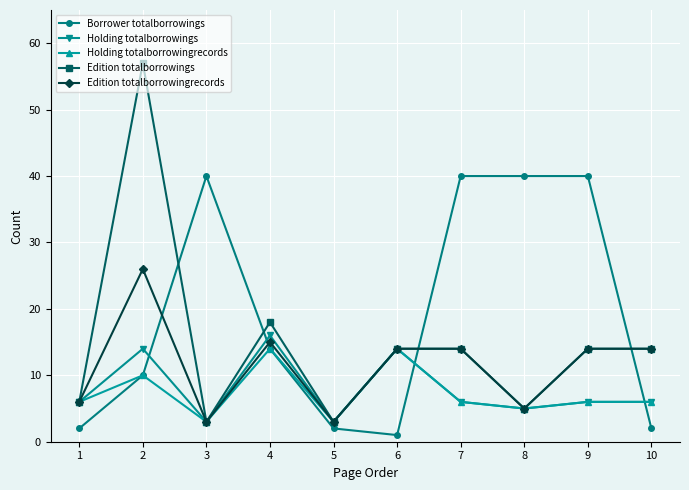

What is the approximate value of Borrower totalborrowings at 4, to the nearest 10?

10